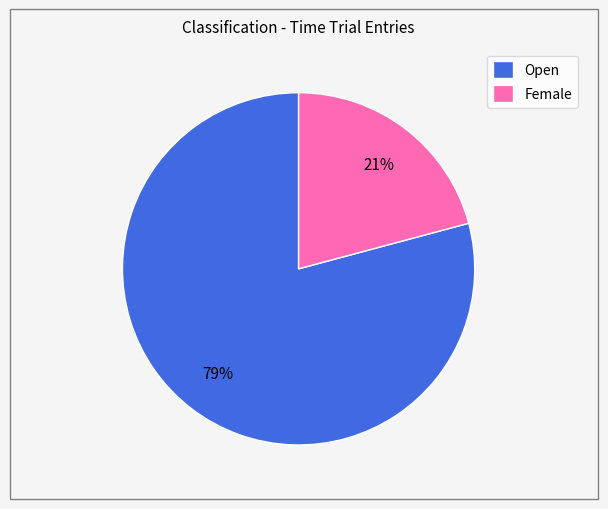

What percentage is the Female slice, to the nearest percent?

21%